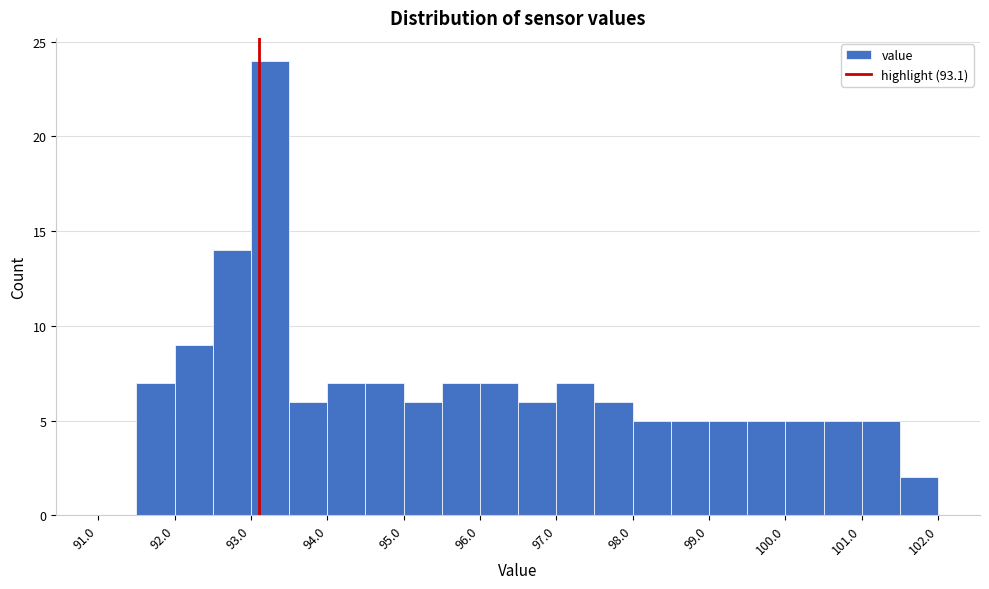

What is the height of the bar covering 100.5 to 101.0 on the x-axis? The values are not printed on the chart, so give them approximately, as read against the axis.

5